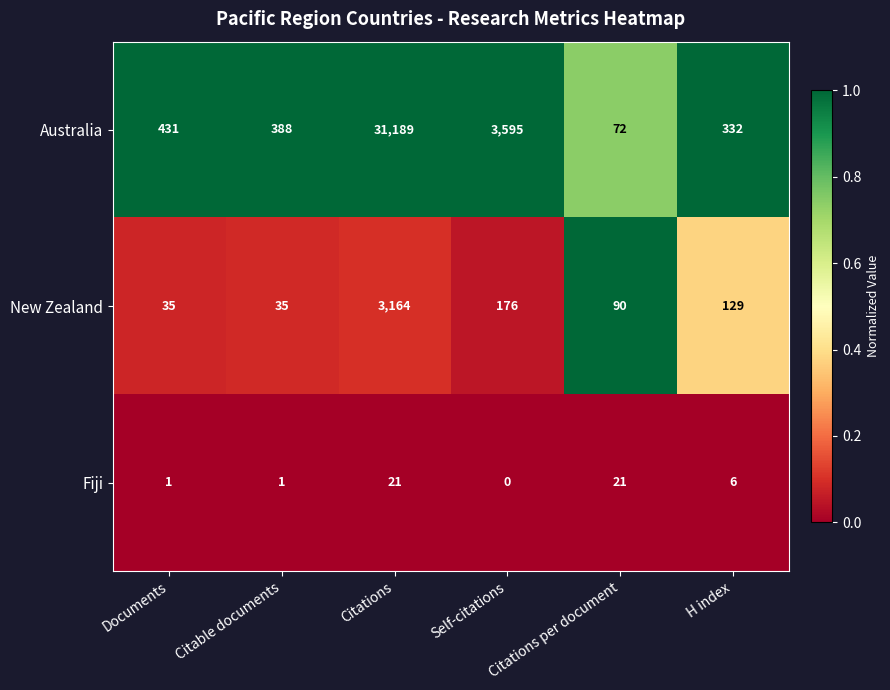

Read the New Zealand value at Citable documents, to the nearest 10.

40